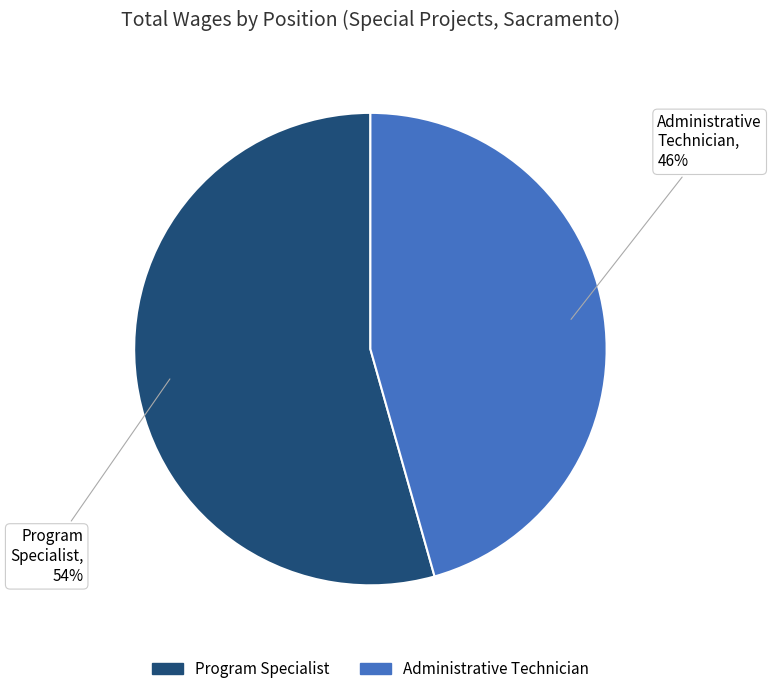

Is the sum of Administrative Technician and Program Specialist greater than half?

Yes